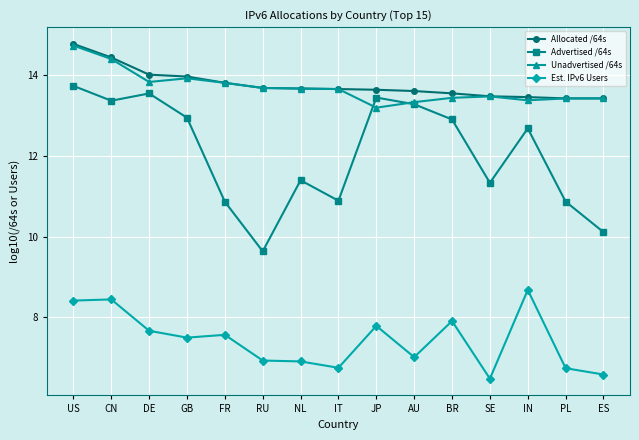

What is the total value across all series at CN?

50.7